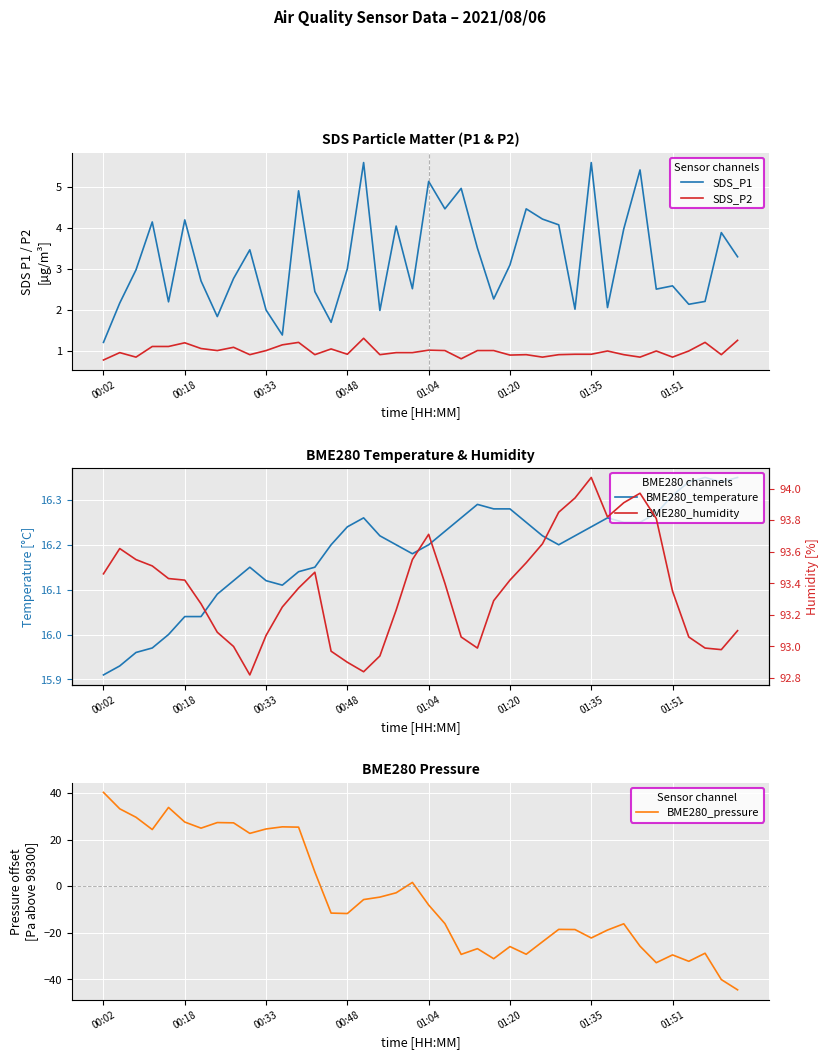

True or false: SDS_P1 and BME280_humidity cross at least once.

False